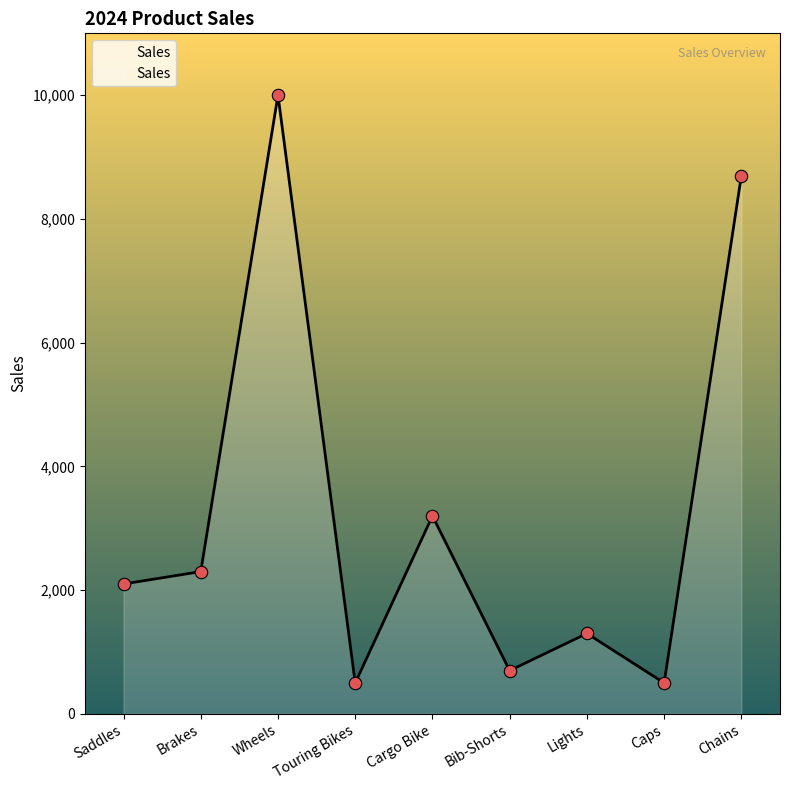

What is the change in value from Touring Bikes to Bib-Shorts?

+200